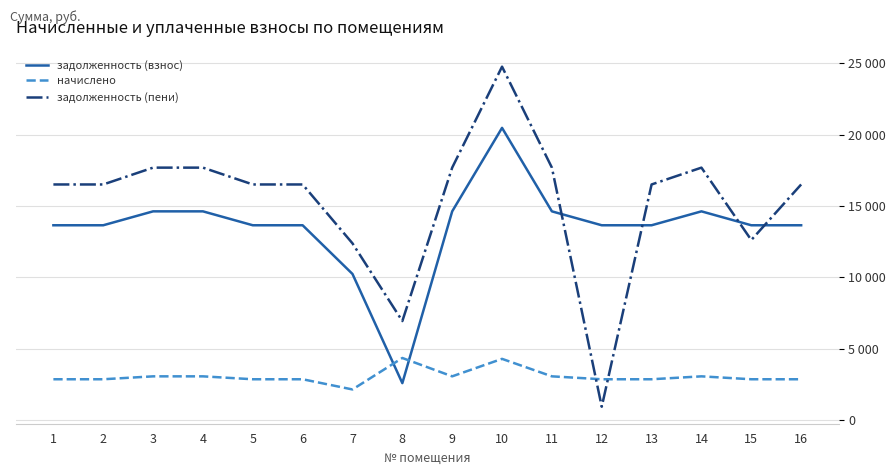

What are all the series names shown in the legend?

задолженность (взнос), начислено, задолженность (пени)